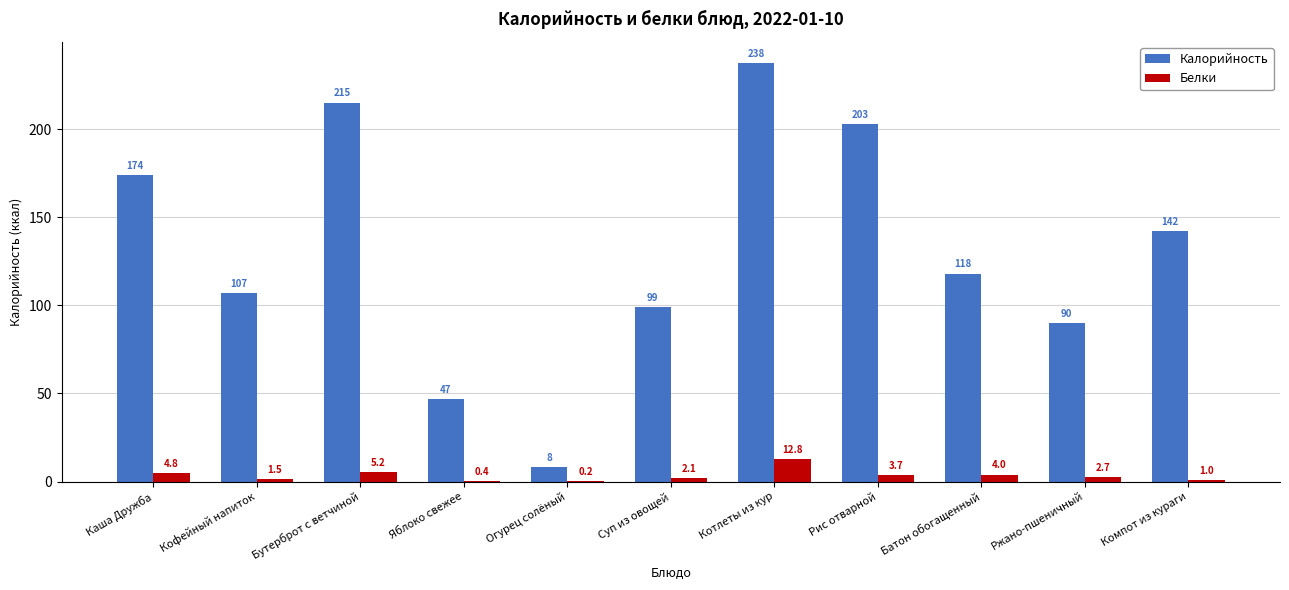

What is the maximum value shown in the chart?

237.6